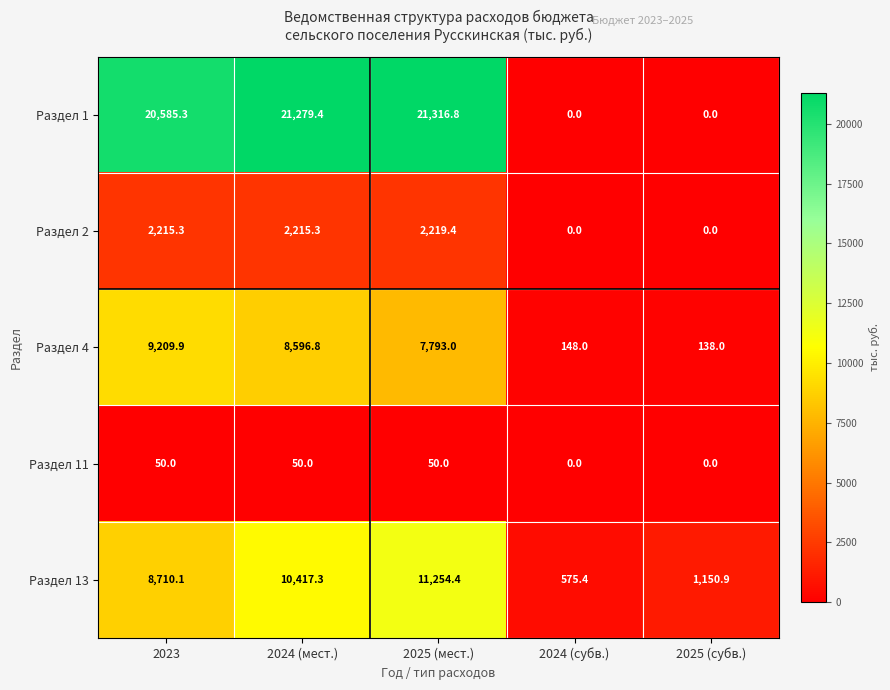

Reading left to right, extract all data points from this chart.

Раздел 1: 20585.3	21279.4	21316.8	0.0	0.0
Раздел 2: 2215.3	2215.3	2219.4	0.0	0.0
Раздел 4: 9209.9	8596.8	7793.0	148.0	138.0
Раздел 11: 50.0	50.0	50.0	0.0	0.0
Раздел 13: 8710.1	10417.3	11254.4	575.4	1150.9